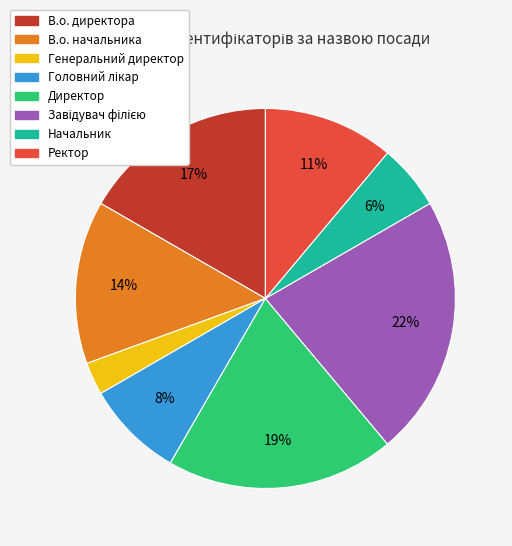

To the nearest percent, what portion does Генеральний директор represent?

3%